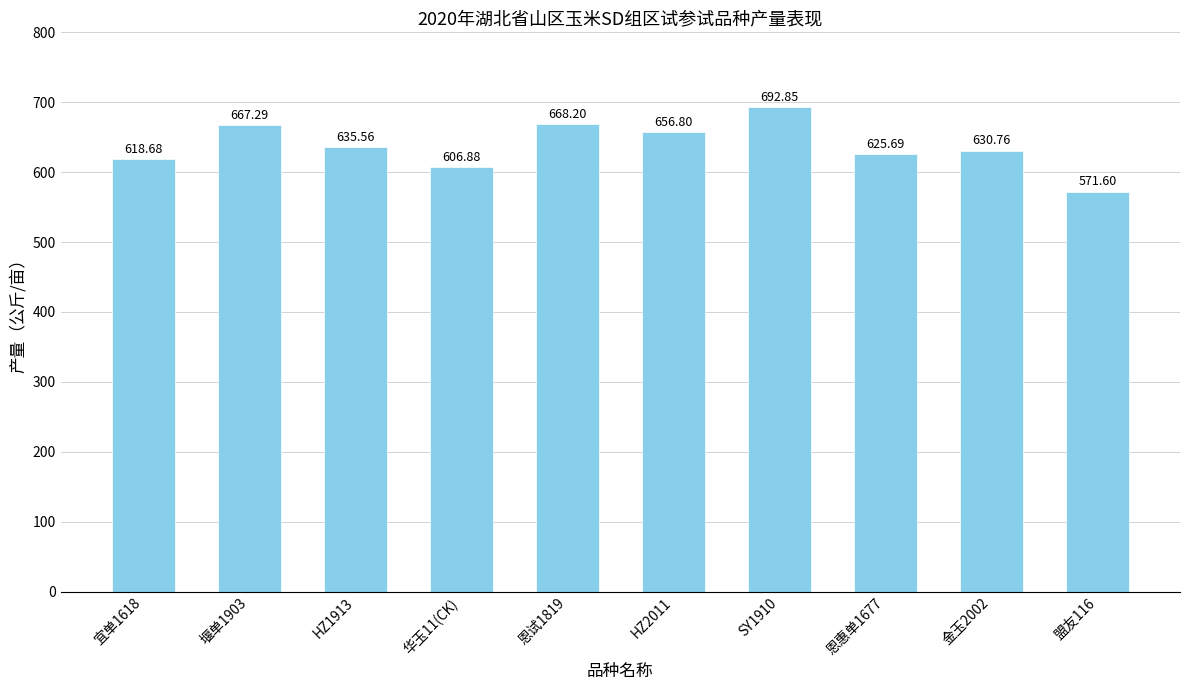

What is the greatest value displayed?

692.9